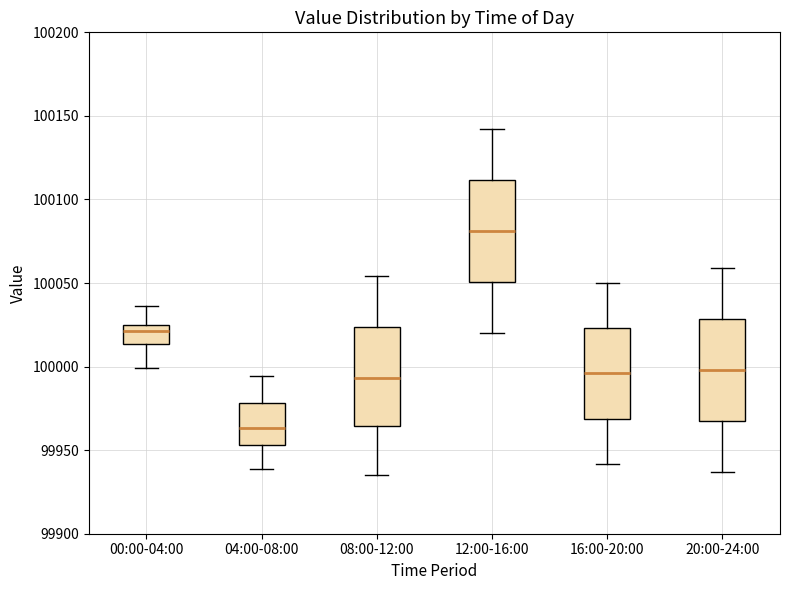

Which box's median line is the highest?

12:00-16:00